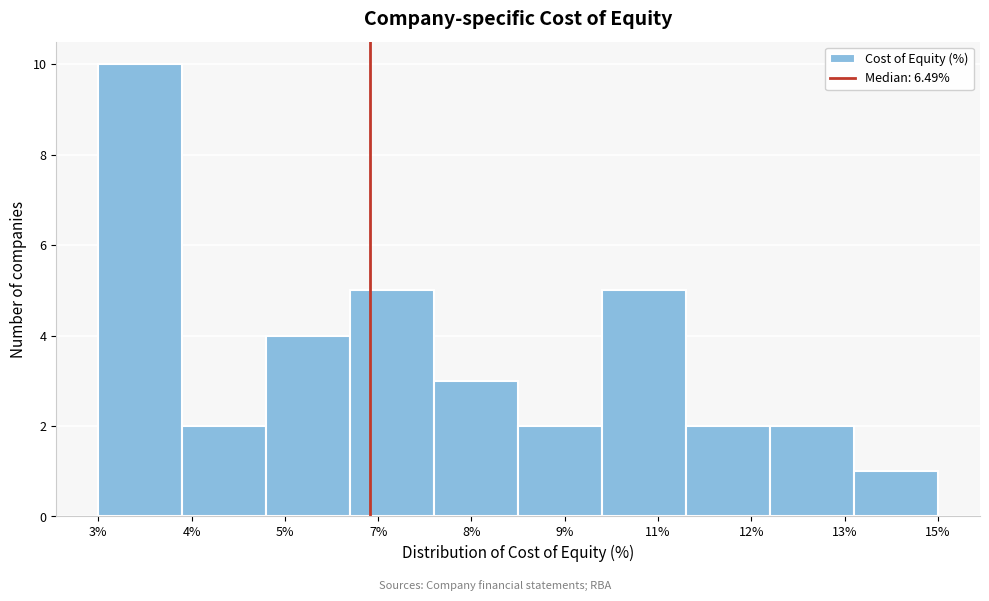

Reading left to right, what are all the values shown in this chart?

3%=10	4%=2	5%=4	7%=5	8%=3	9%=2	11%=5	12%=2	13%=2	15%=1